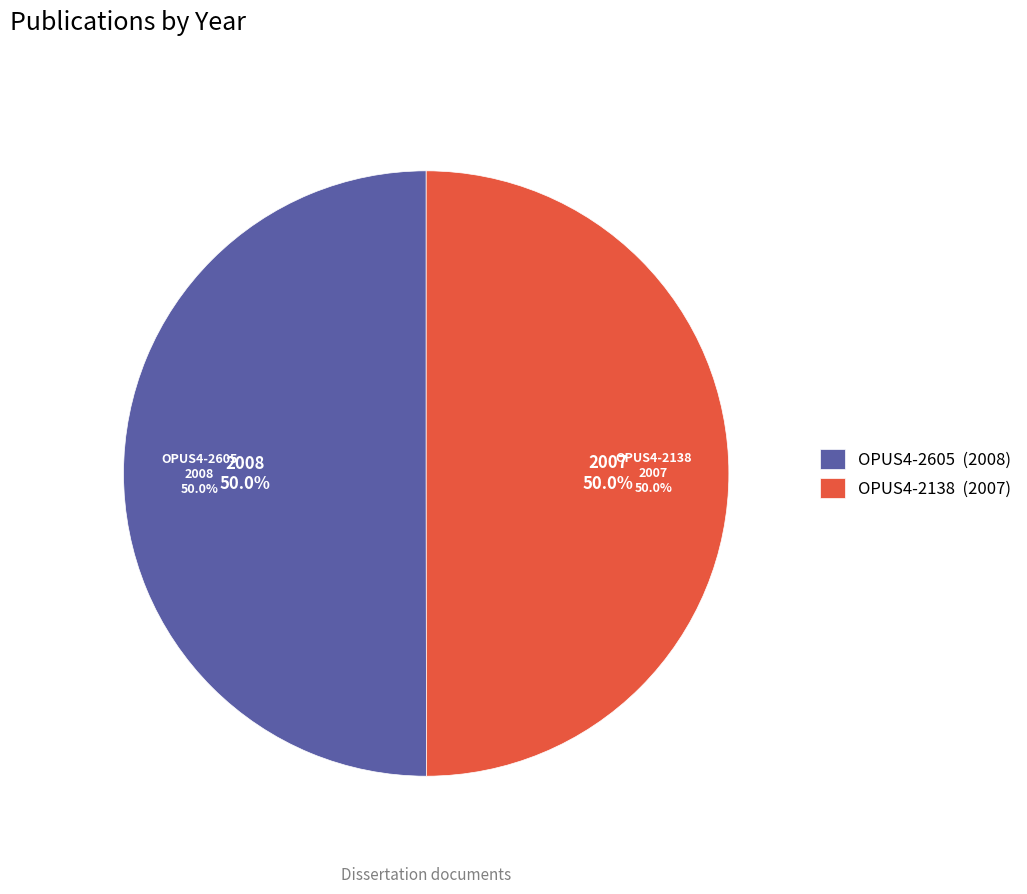

How many slices are in this pie chart?

2